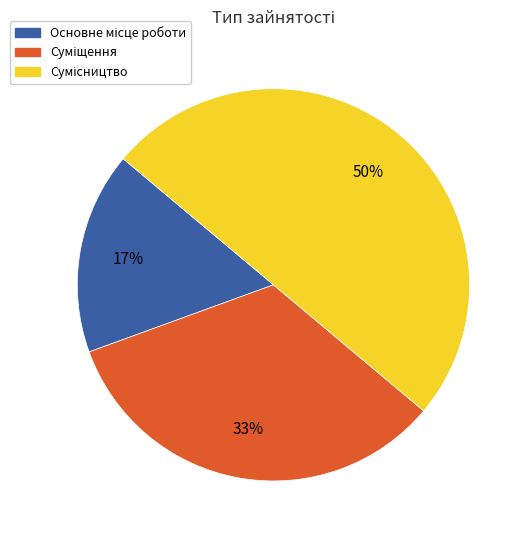

To the nearest percent, what is the average slice percentage?

33%